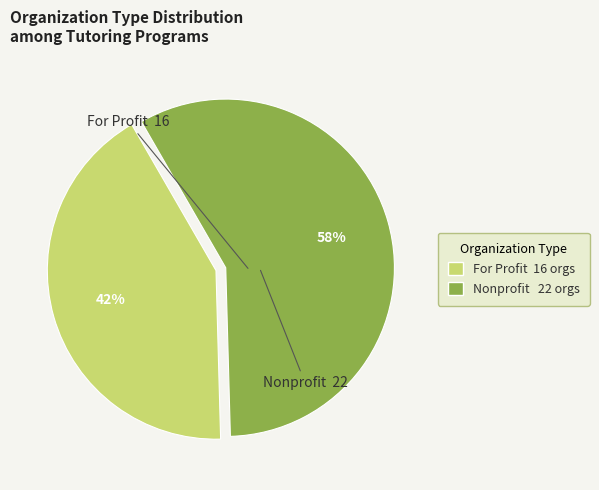

How many segments does this pie chart have?

2